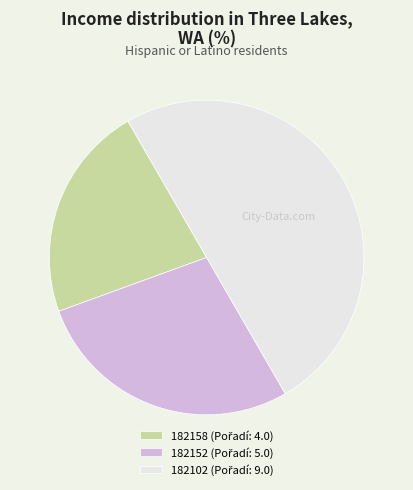

What is the smallest slice in the pie chart?

182158